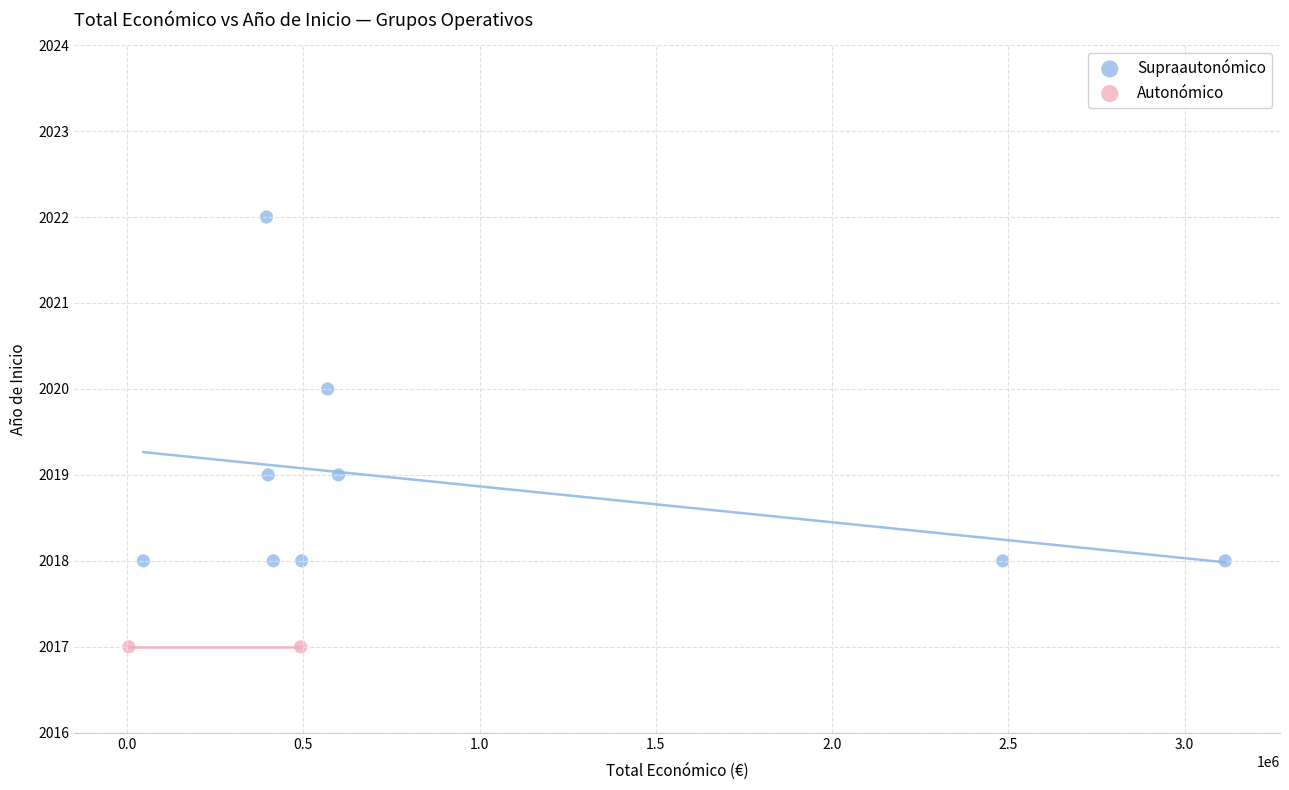

What are all the series names shown in the legend?

Supraautonómico, Autonómico